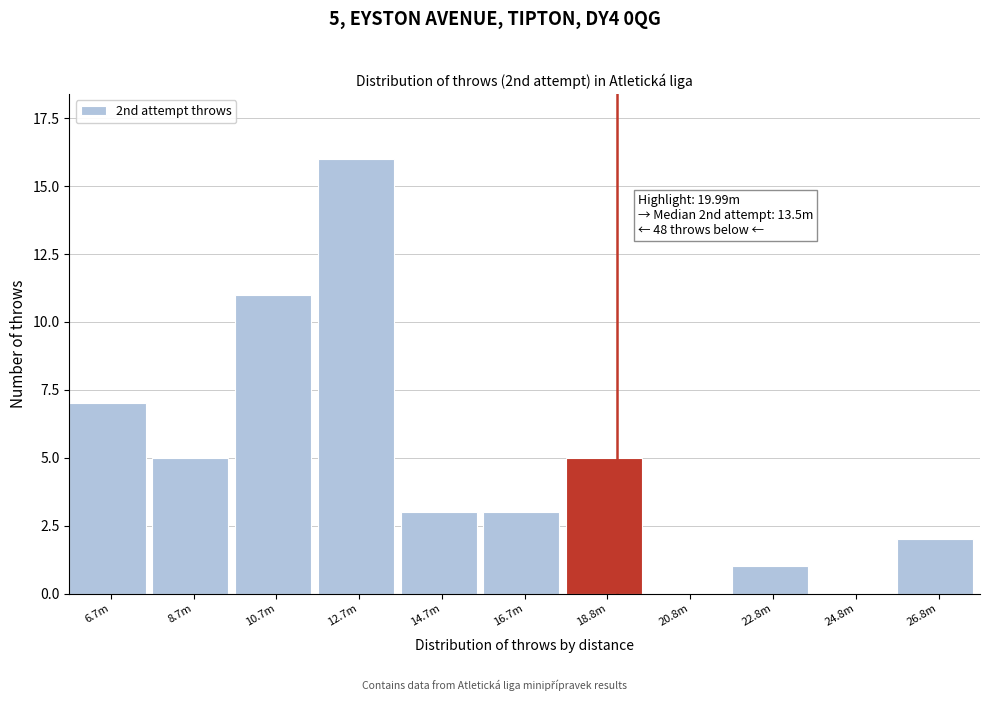

Reading left to right, transcribe all the data shown in this chart.

6.7m=7	8.7m=5	10.7m=11	12.7m=16	14.7m=3	16.7m=3	18.8m=5	20.8m=0	22.8m=1	24.8m=0	26.8m=2